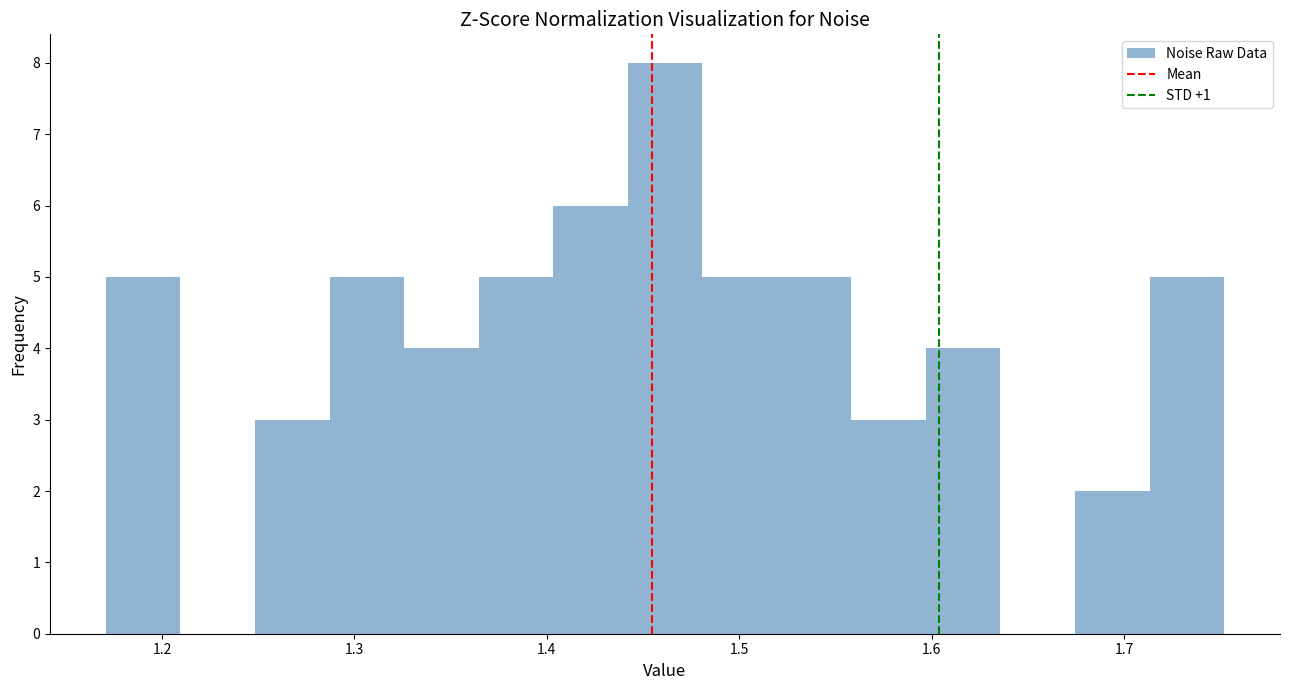

Read against the x-axis, roughly where is the centre of the tallest bar?

1.46